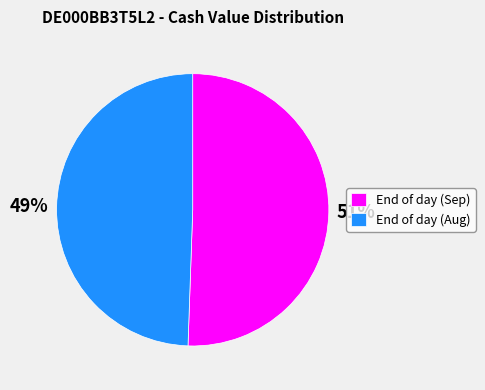

Does End of day (Sep) represent more than half of the total?

Yes